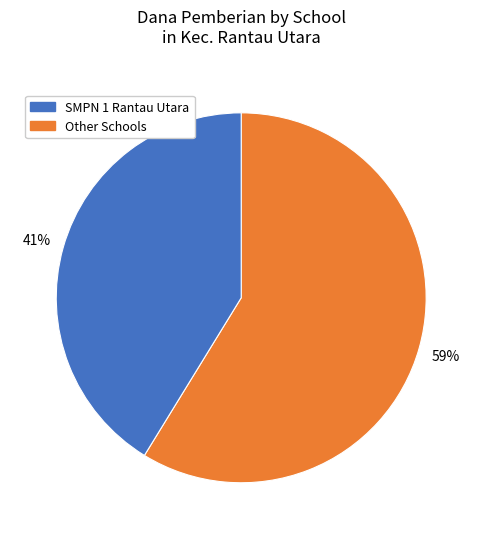

To the nearest percent, what is the average slice percentage?

50%